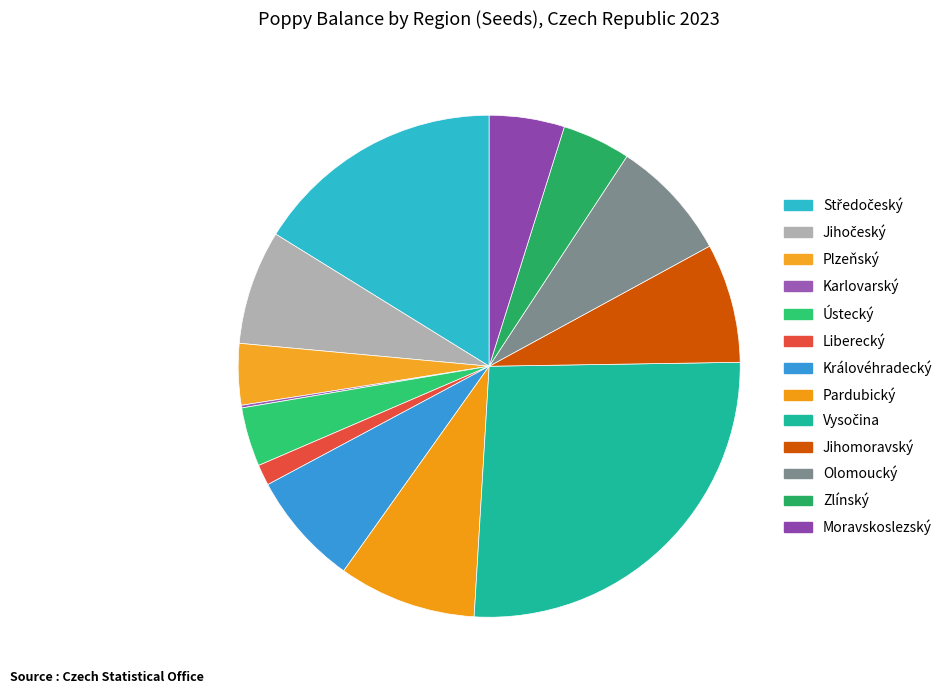

What percentage is the Jihočeský slice, to the nearest percent?

7%